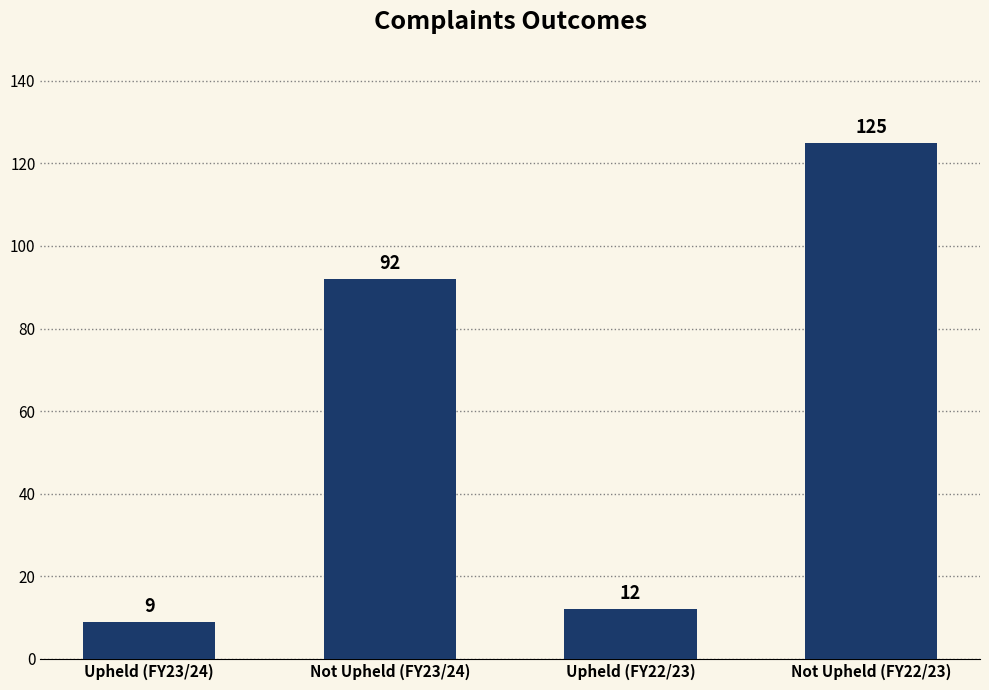

Rank the categories by value from highest to lowest.

Not Upheld (FY22/23), Not Upheld (FY23/24), Upheld (FY22/23), Upheld (FY23/24)